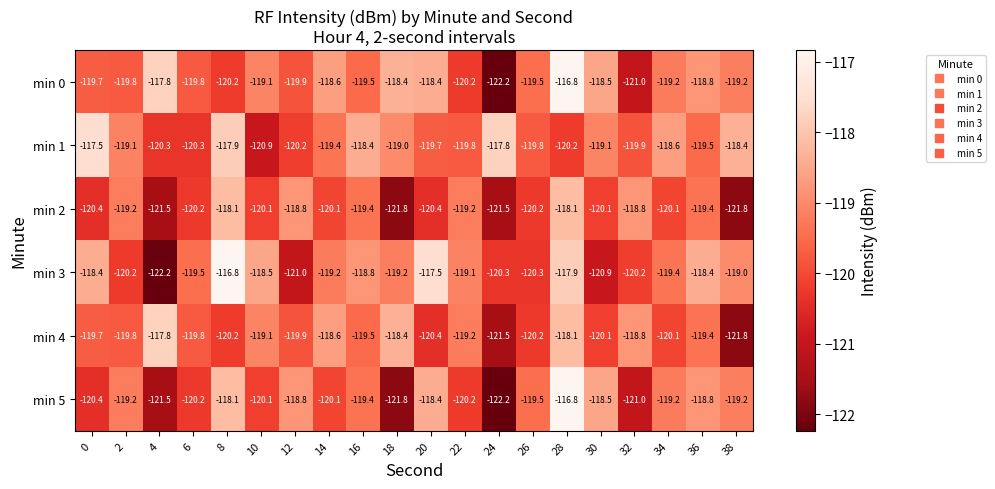

What is the smallest value displayed?

-122.2